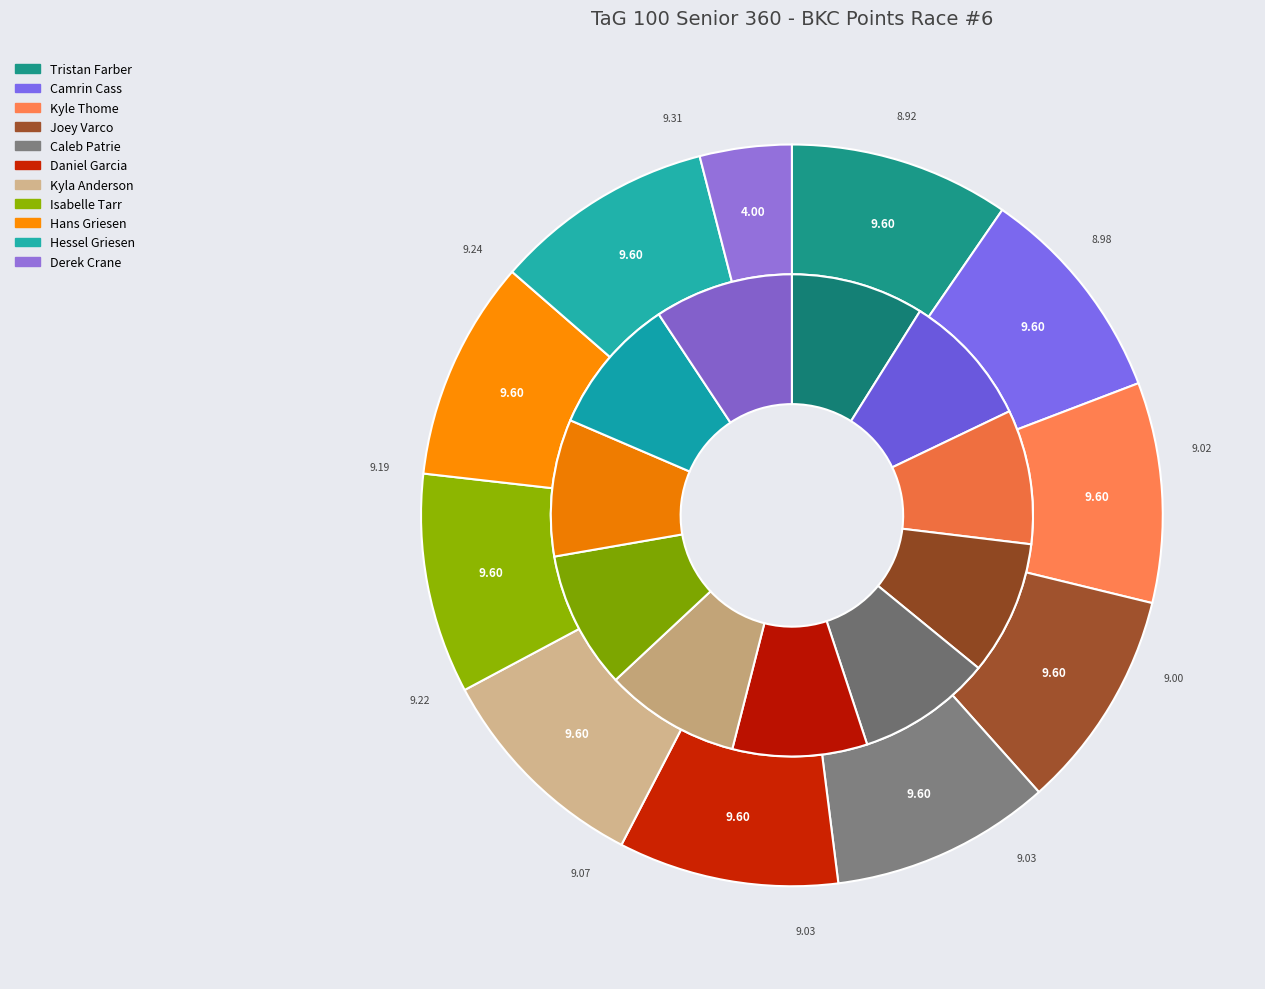

Rank the categories by value from lowest to highest.

Derek Crane, Tristan Farber, Camrin Cass, Kyle Thome, Joey Varco, Caleb Patrie, Daniel Garcia, Kyla Anderson, Isabelle Tarr, Hans Griesen, Hessel Griesen